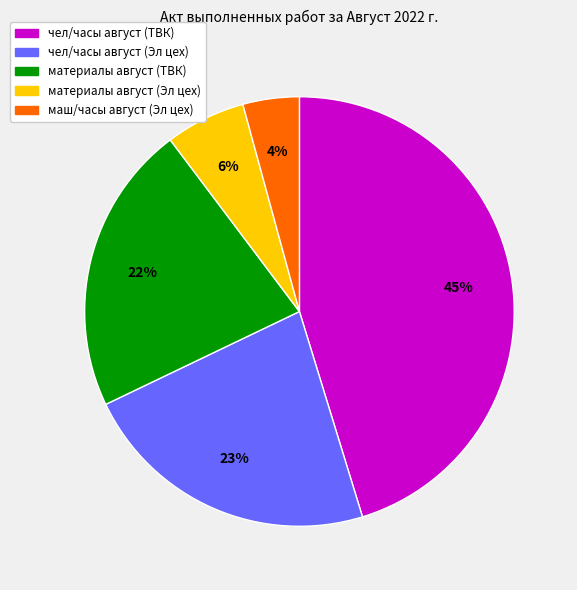

To the nearest percent, what is the difference between the largest and smallest slice percentages?

41%